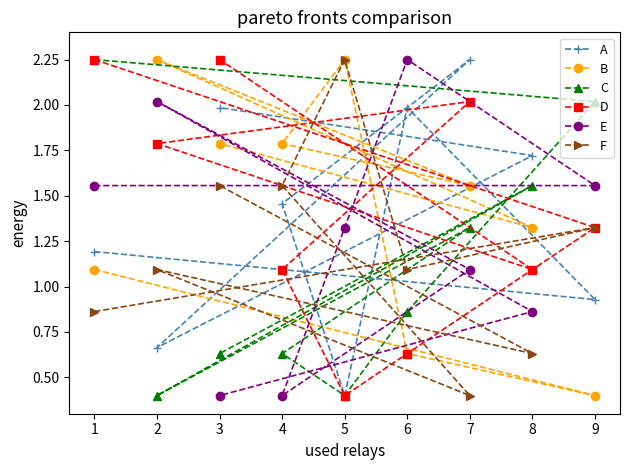

What is the smallest value displayed?

0.4